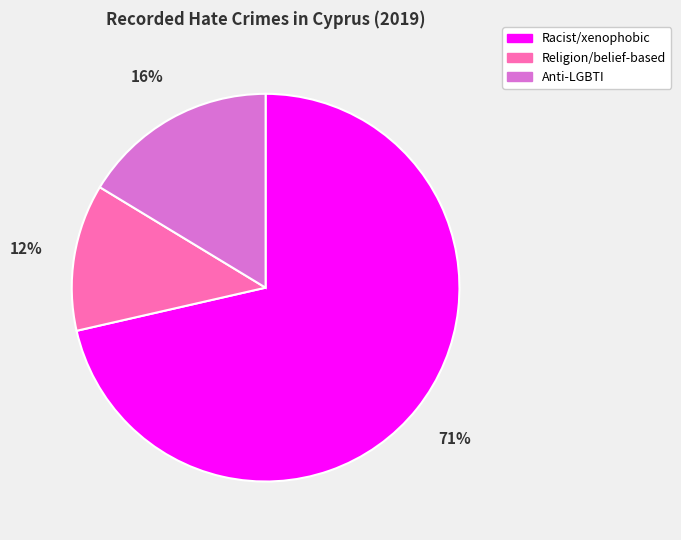

To the nearest percent, what is the average slice percentage?

33%